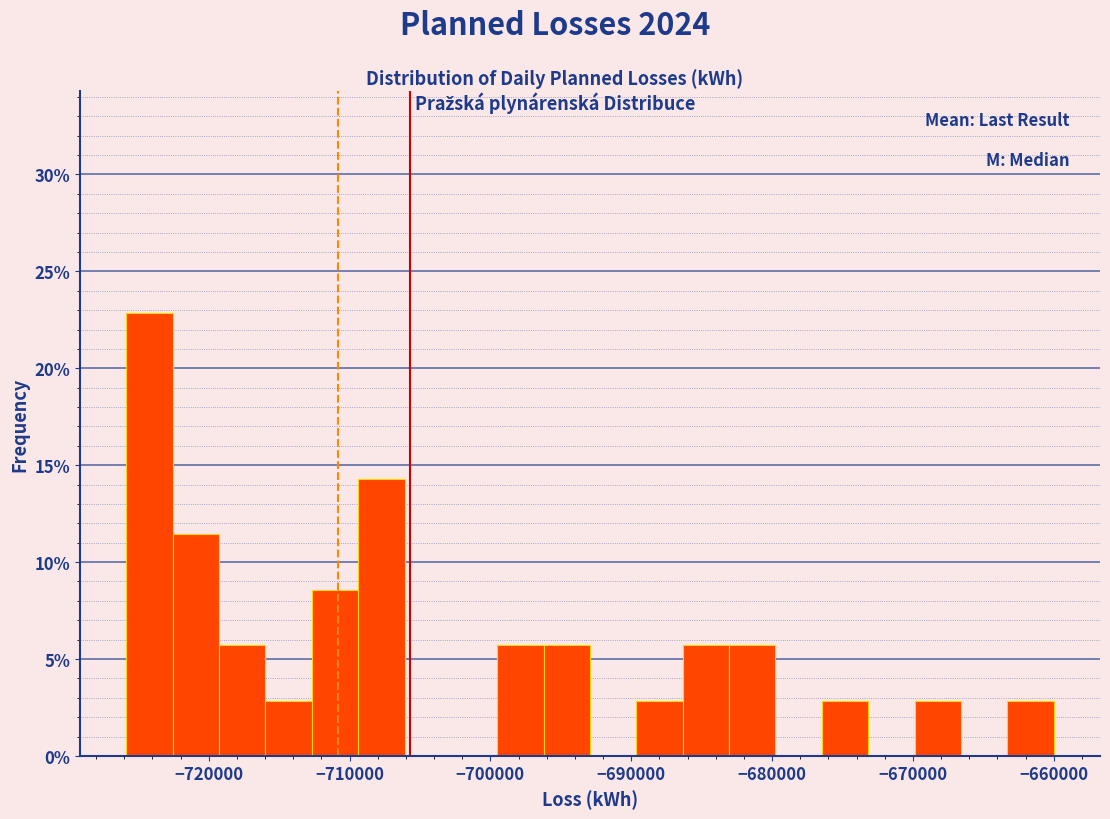

Around what value on the x-axis is the tallest bar? Give the approximate position of its centre, as read against the axis.

-724000